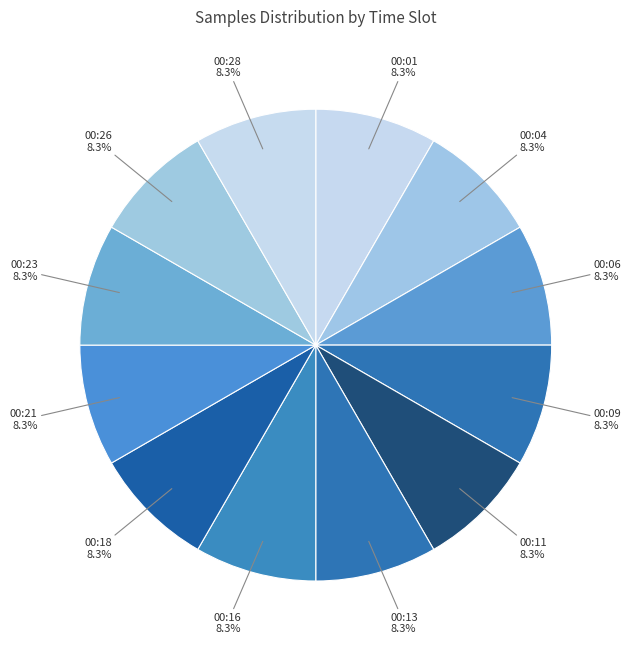

Does 00:09 account for over 50% of the chart?

No